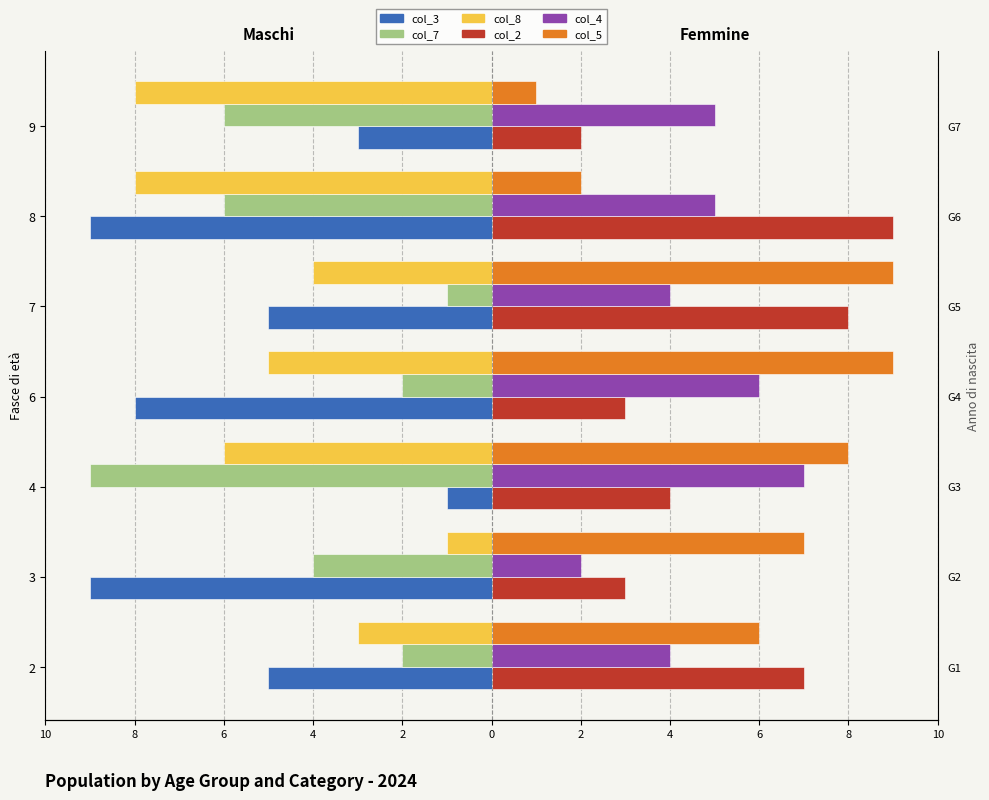

Rank the series by their maximum value, from highest to lowest.

col_2, col_5, col_4, col_3, col_7, col_8